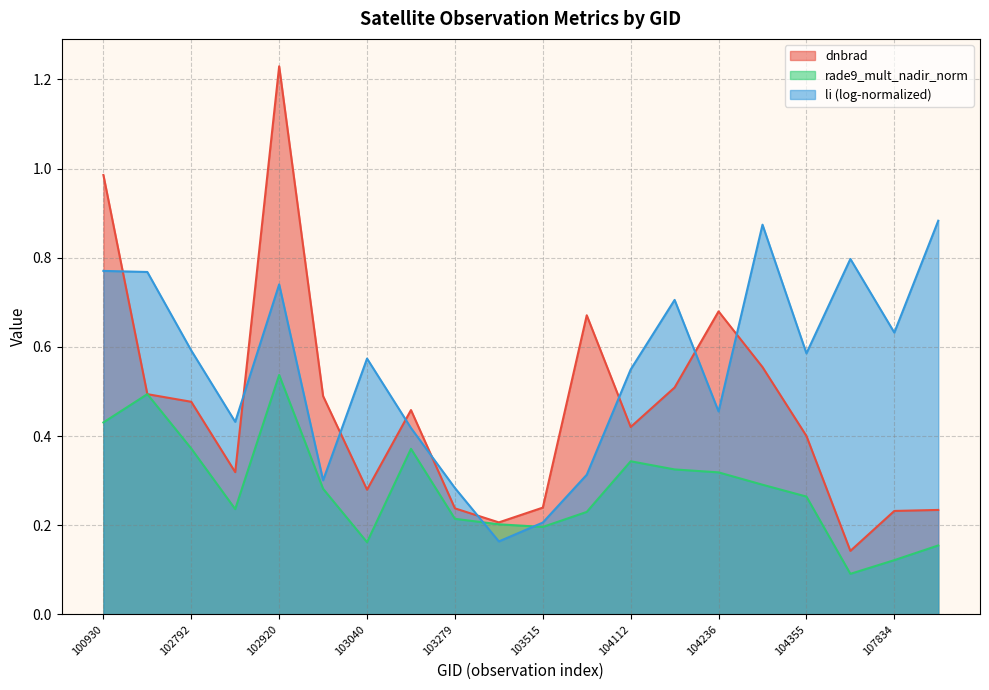

What is the greatest value displayed?

1.2